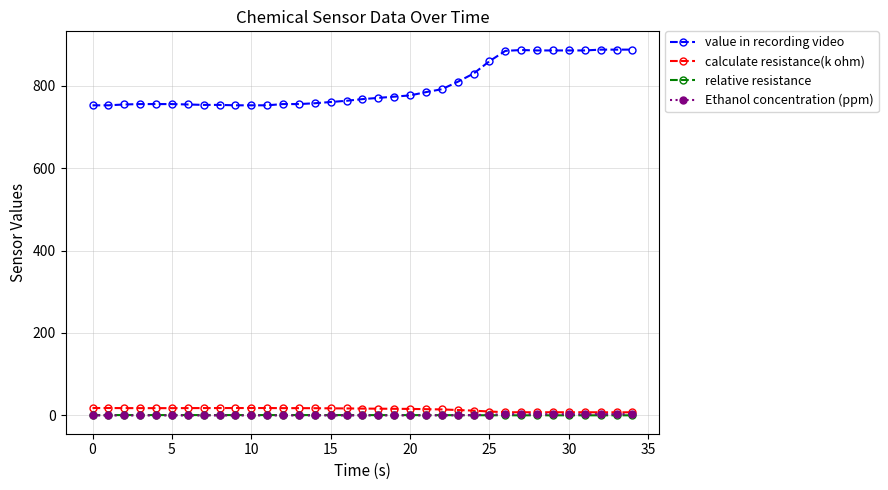

True or false: value in recording video and Ethanol concentration (ppm) intersect in this chart.

False